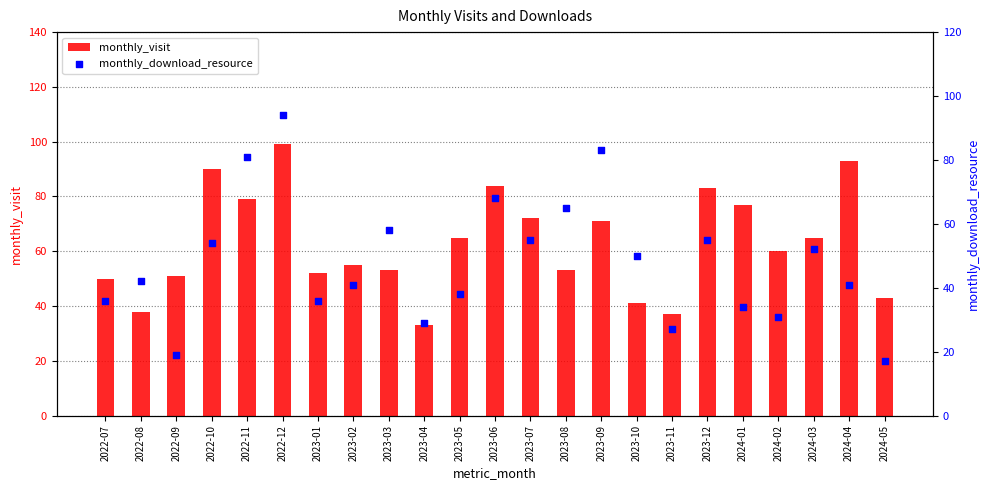

Is the value of monthly_download_resource at 2023-05 greater than the value of monthly_visit at 2023-02?

No